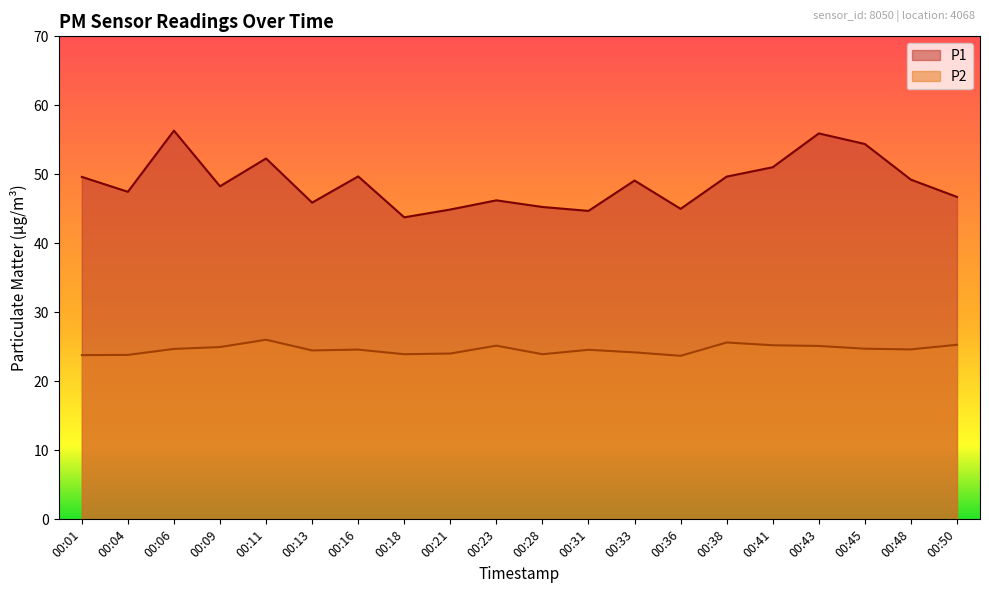

Count the number of data series in this chart.

2